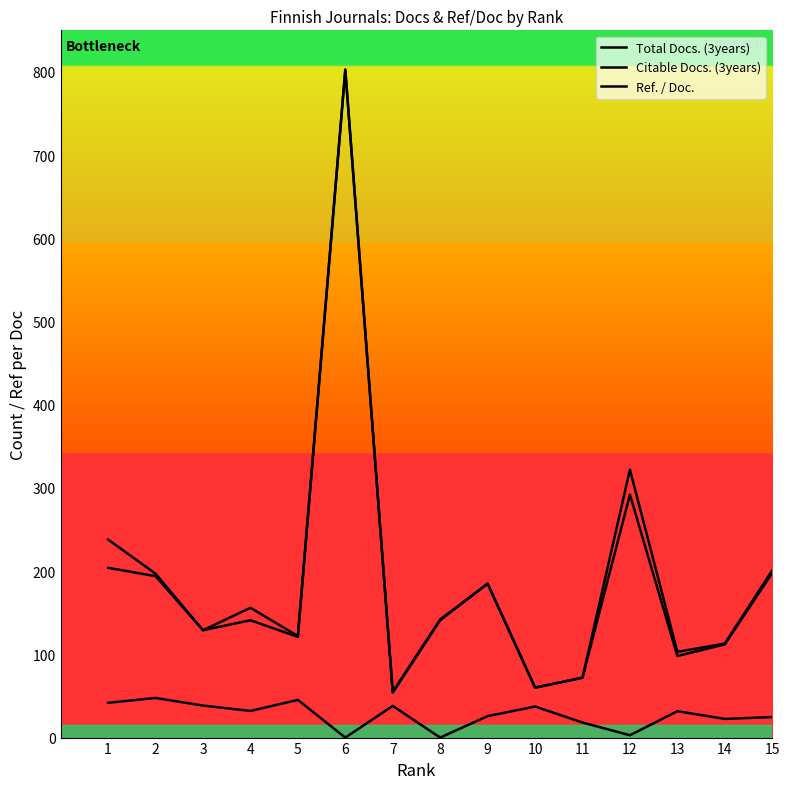

At how many categories does at least one series exceed 397?

1